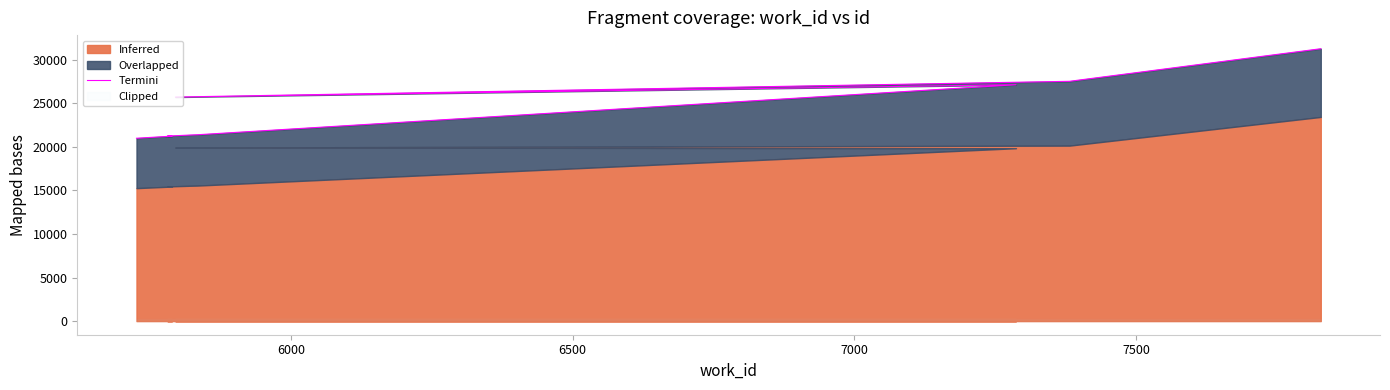

What is the average value?

23906